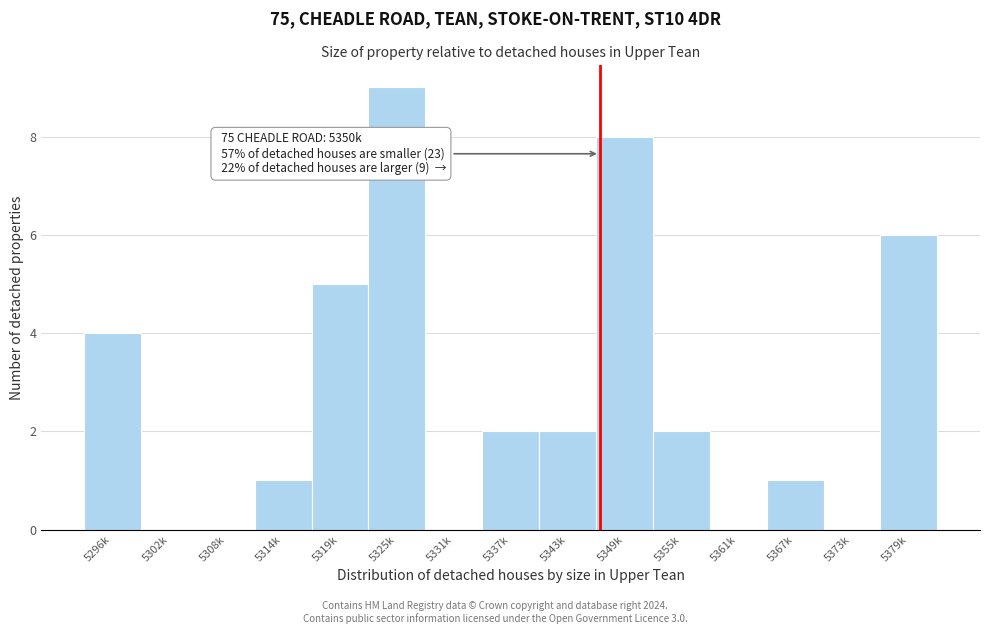

Reading left to right, list all the values displayed in this chart.

5296k=4	5302k=0	5308k=0	5314k=1	5319k=5	5325k=9	5331k=0	5337k=2	5343k=2	5349k=8	5355k=2	5361k=0	5367k=1	5373k=0	5379k=6